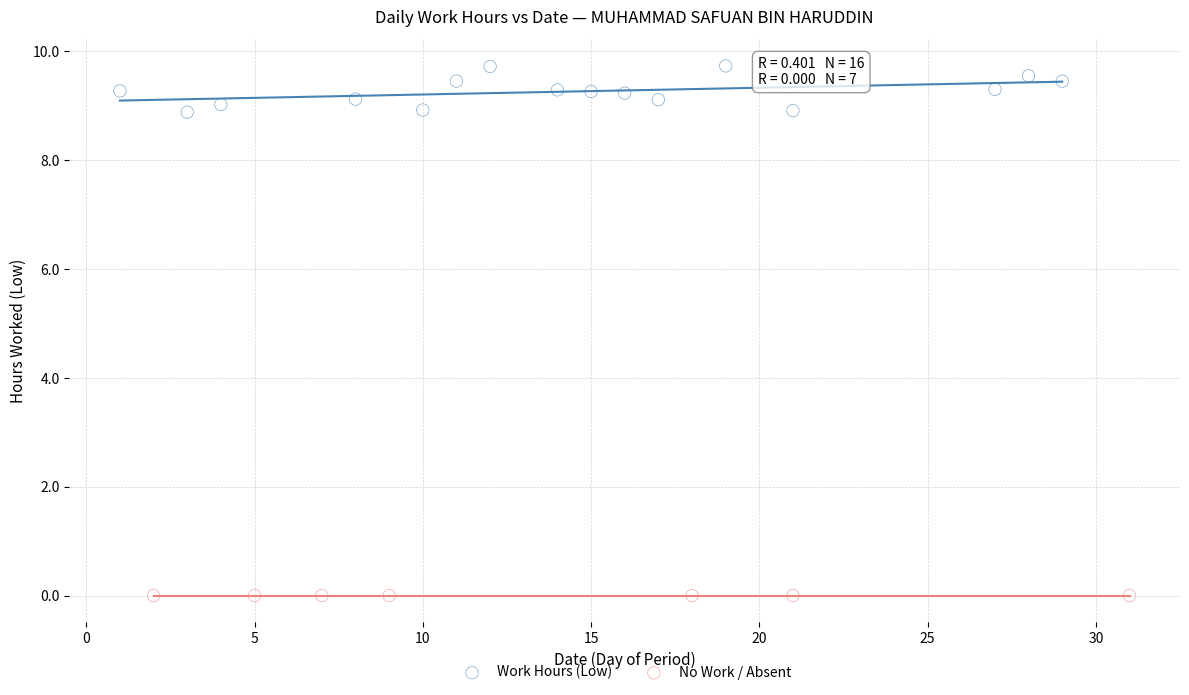

Which series reaches the minimum Y coordinate?

No Work / Absent